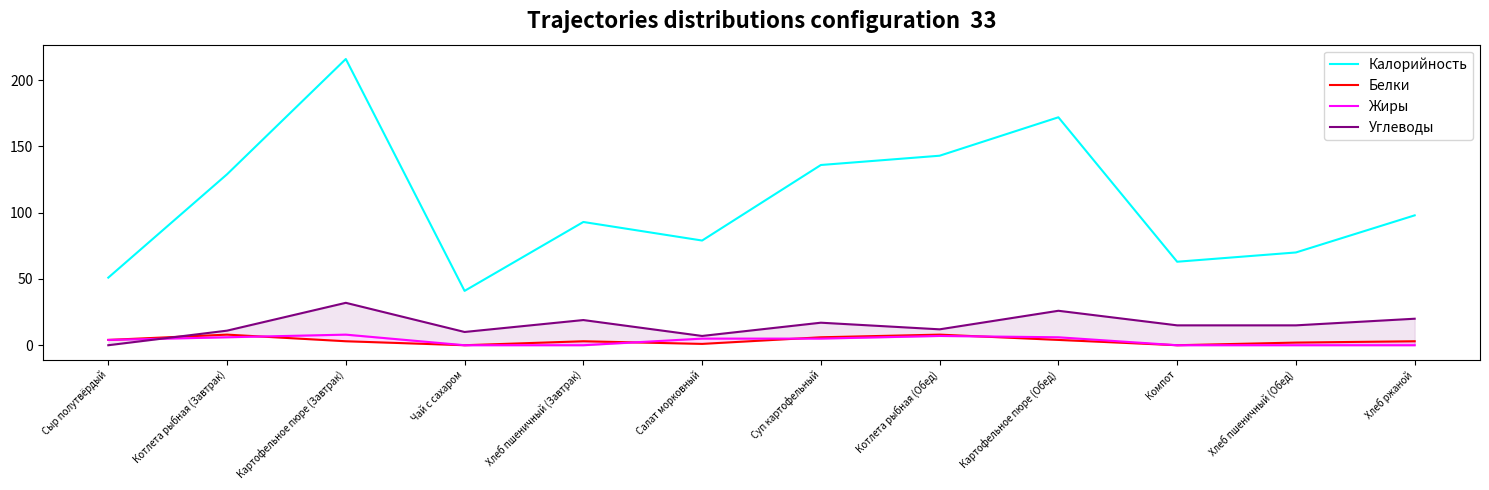

What is the approximate value of Углеводы at Хлеб пшеничный (Обед)?

15